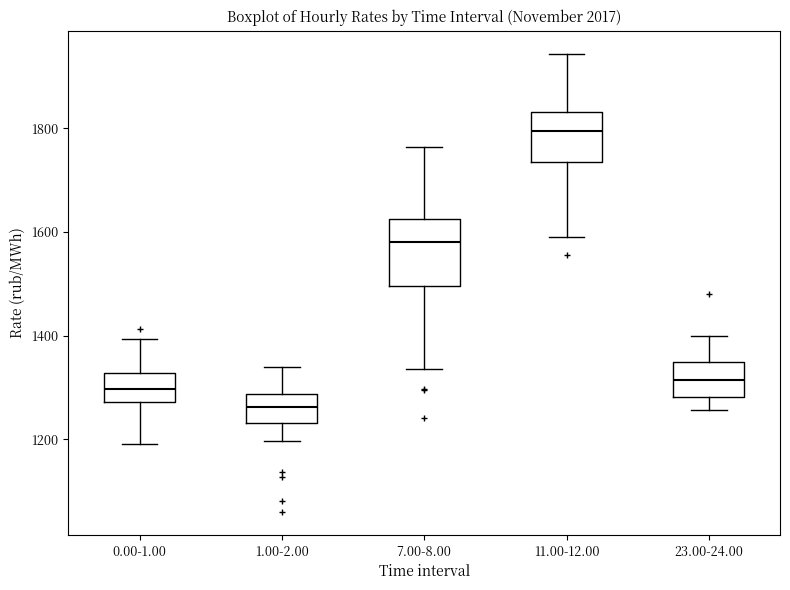

Which box's median line is the lowest?

1.00-2.00